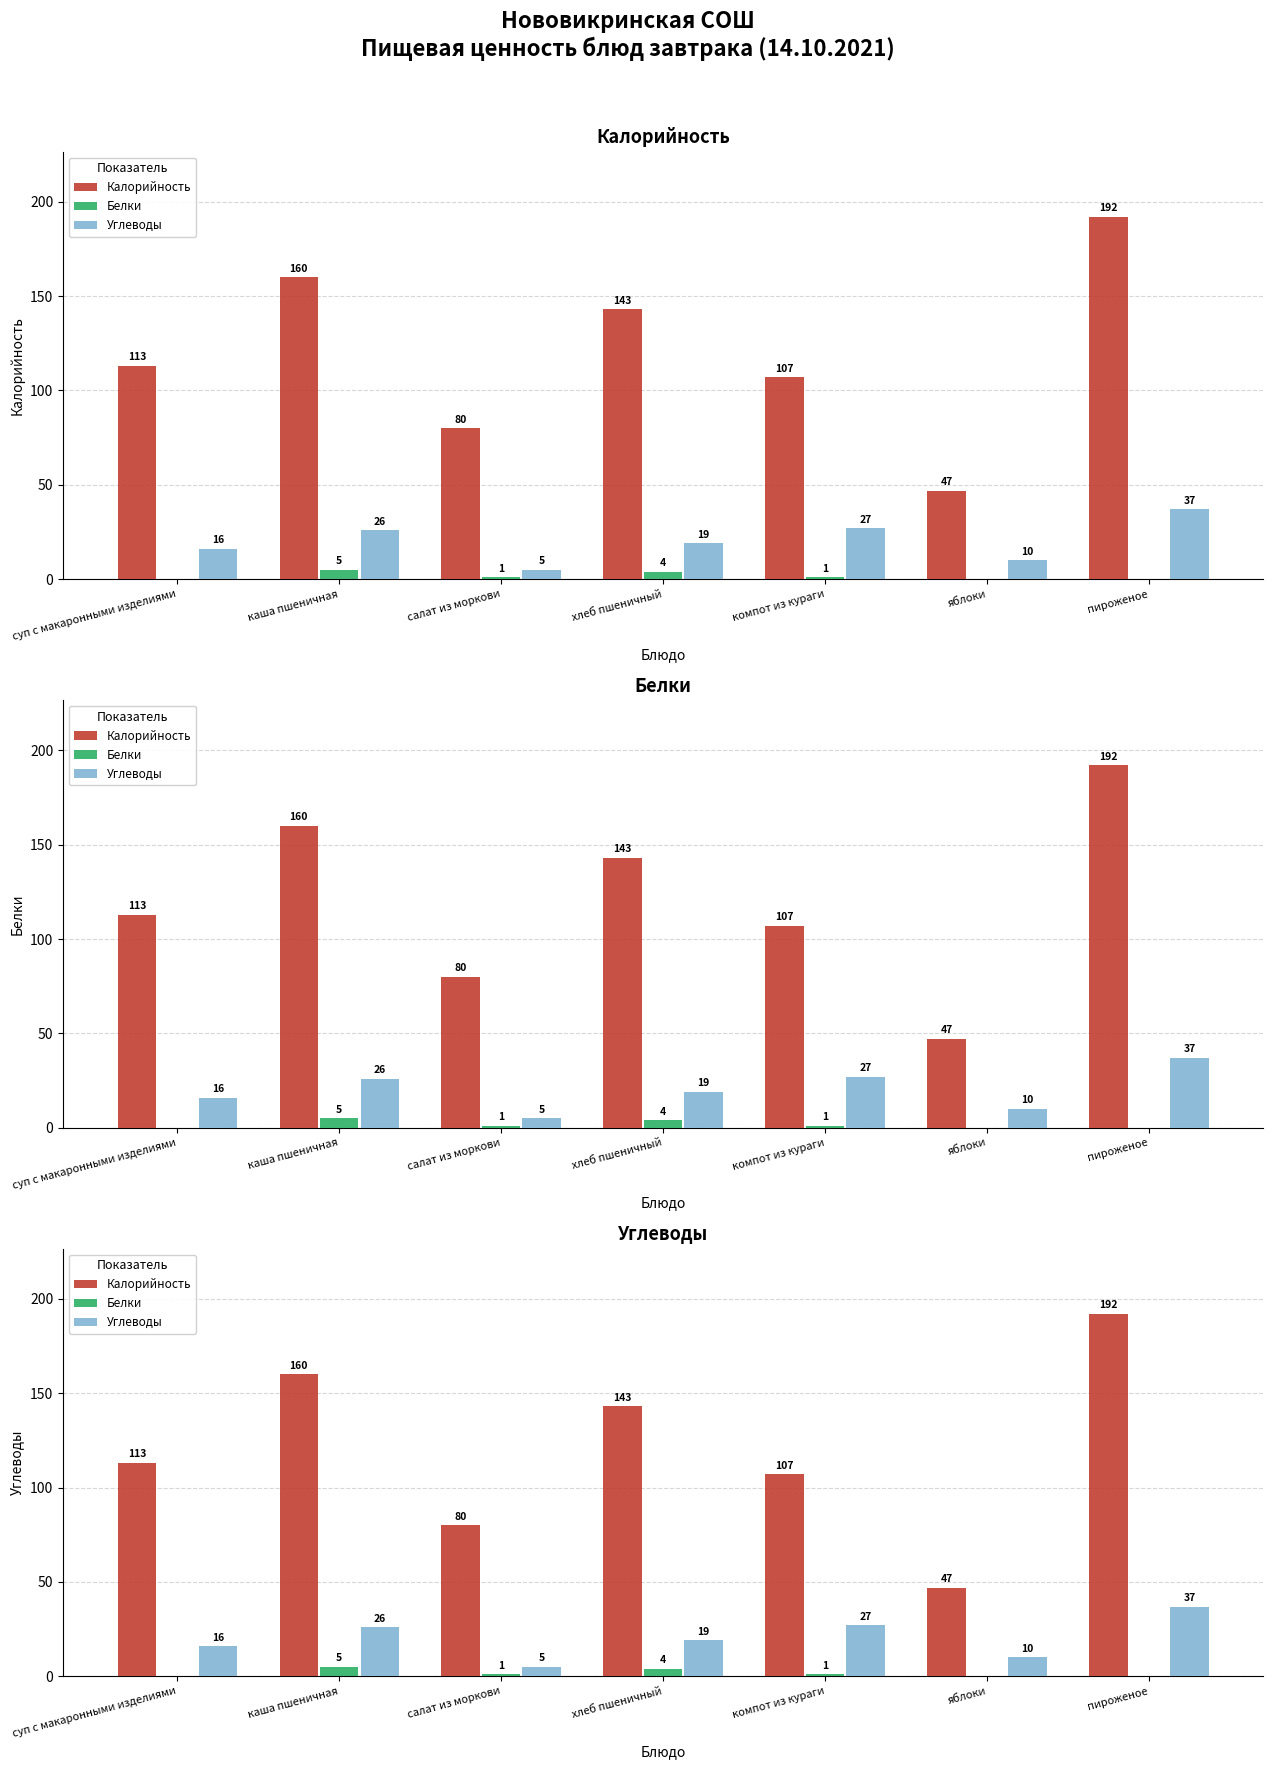

What is the total value across all series at каша пшеничная?

191